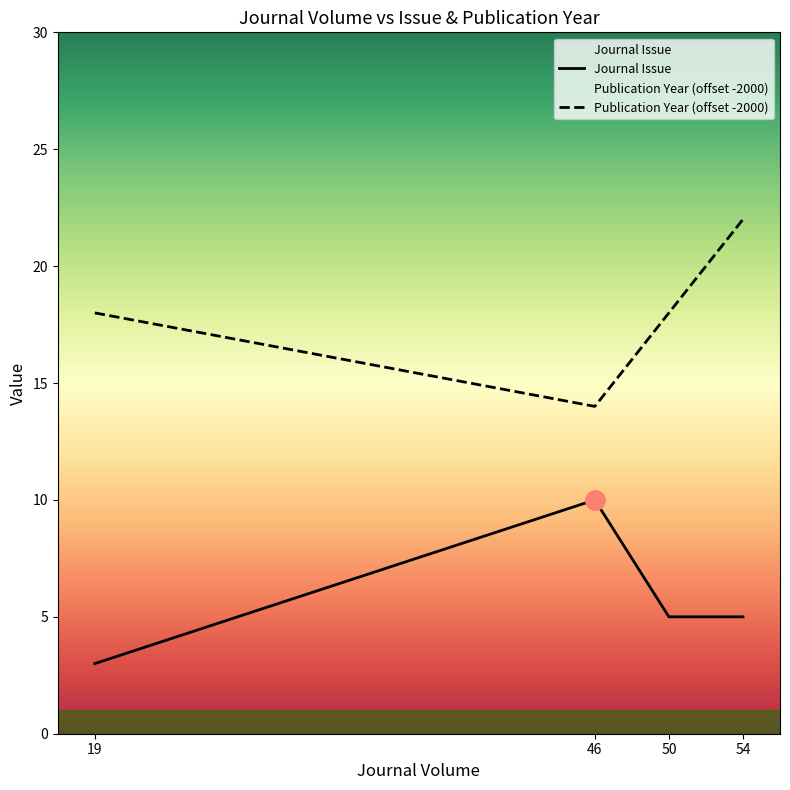

Between 54 and 46, which is larger?

46